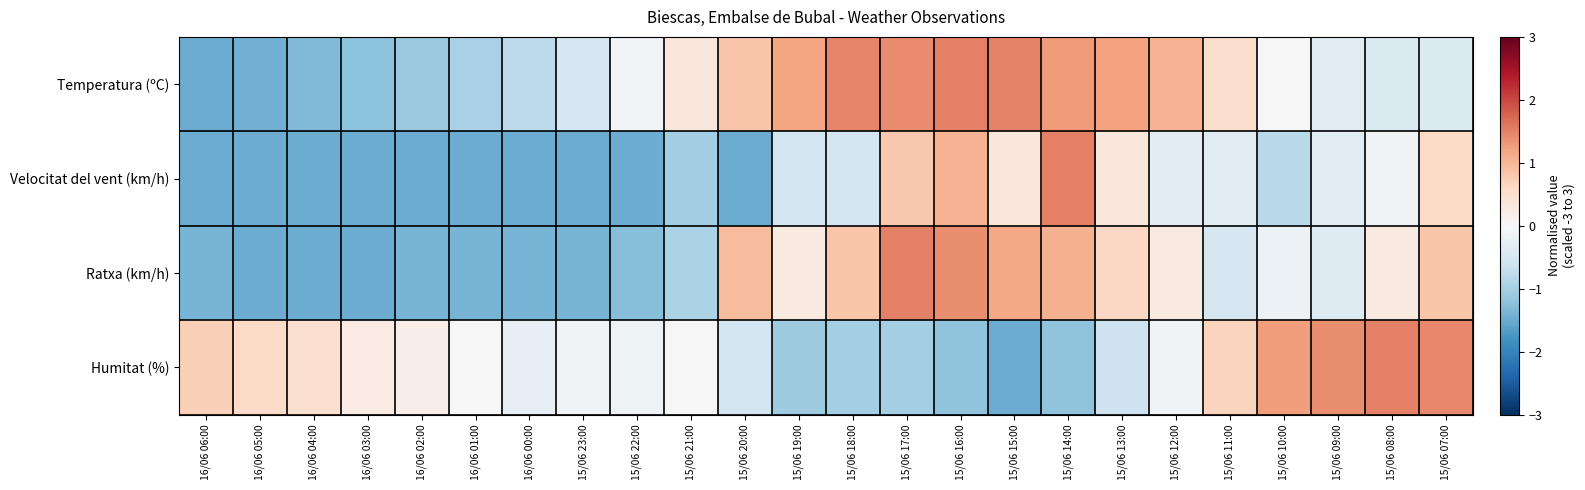

Reading right to left, what are all the values shown in this chart?

Temperatura (ºC): 15/06 07:00=-0.4	15/06 08:00=-0.4	15/06 09:00=-0.3	15/06 10:00=0.0	15/06 11:00=0.5	15/06 12:00=1.0	15/06 13:00=1.2	15/06 14:00=1.3	15/06 15:00=1.5	15/06 16:00=1.5	15/06 17:00=1.4	15/06 18:00=1.5	15/06 19:00=1.2	15/06 20:00=0.8	15/06 21:00=0.3	15/06 22:00=-0.1	15/06 23:00=-0.5	16/06 00:00=-0.8	16/06 01:00=-1.0	16/06 02:00=-1.1	16/06 03:00=-1.2	16/06 04:00=-1.3	16/06 05:00=-1.4	16/06 06:00=-1.5
Velocitat del vent (km/h): 15/06 07:00=0.6	15/06 08:00=-0.1	15/06 09:00=-0.3	15/06 10:00=-0.8	15/06 11:00=-0.3	15/06 12:00=-0.3	15/06 13:00=0.3	15/06 14:00=1.5	15/06 15:00=0.3	15/06 16:00=1.0	15/06 17:00=0.8	15/06 18:00=-0.6	15/06 19:00=-0.6	15/06 20:00=-1.5	15/06 21:00=-1.0	15/06 22:00=-1.5	15/06 23:00=-1.5	16/06 00:00=-1.5	16/06 01:00=-1.5	16/06 02:00=-1.5	16/06 03:00=-1.5	16/06 04:00=-1.5	16/06 05:00=-1.5	16/06 06:00=-1.5
Ratxa (km/h): 15/06 07:00=0.8	15/06 08:00=0.3	15/06 09:00=-0.4	15/06 10:00=-0.2	15/06 11:00=-0.5	15/06 12:00=0.3	15/06 13:00=0.6	15/06 14:00=1.1	15/06 15:00=1.2	15/06 16:00=1.4	15/06 17:00=1.5	15/06 18:00=0.8	15/06 19:00=0.3	15/06 20:00=0.9	15/06 21:00=-0.9	15/06 22:00=-1.3	15/06 23:00=-1.4	16/06 00:00=-1.4	16/06 01:00=-1.4	16/06 02:00=-1.4	16/06 03:00=-1.5	16/06 04:00=-1.5	16/06 05:00=-1.5	16/06 06:00=-1.4
Humitat (%): 15/06 07:00=1.5	15/06 08:00=1.5	15/06 09:00=1.4	15/06 10:00=1.3	15/06 11:00=0.7	15/06 12:00=-0.1	15/06 13:00=-0.6	15/06 14:00=-1.2	15/06 15:00=-1.5	15/06 16:00=-1.2	15/06 17:00=-1.0	15/06 18:00=-1.0	15/06 19:00=-1.1	15/06 20:00=-0.6	15/06 21:00=0.0	15/06 22:00=-0.1	15/06 23:00=-0.1	16/06 00:00=-0.2	16/06 01:00=0.0	16/06 02:00=0.2	16/06 03:00=0.2	16/06 04:00=0.5	16/06 05:00=0.6	16/06 06:00=0.7